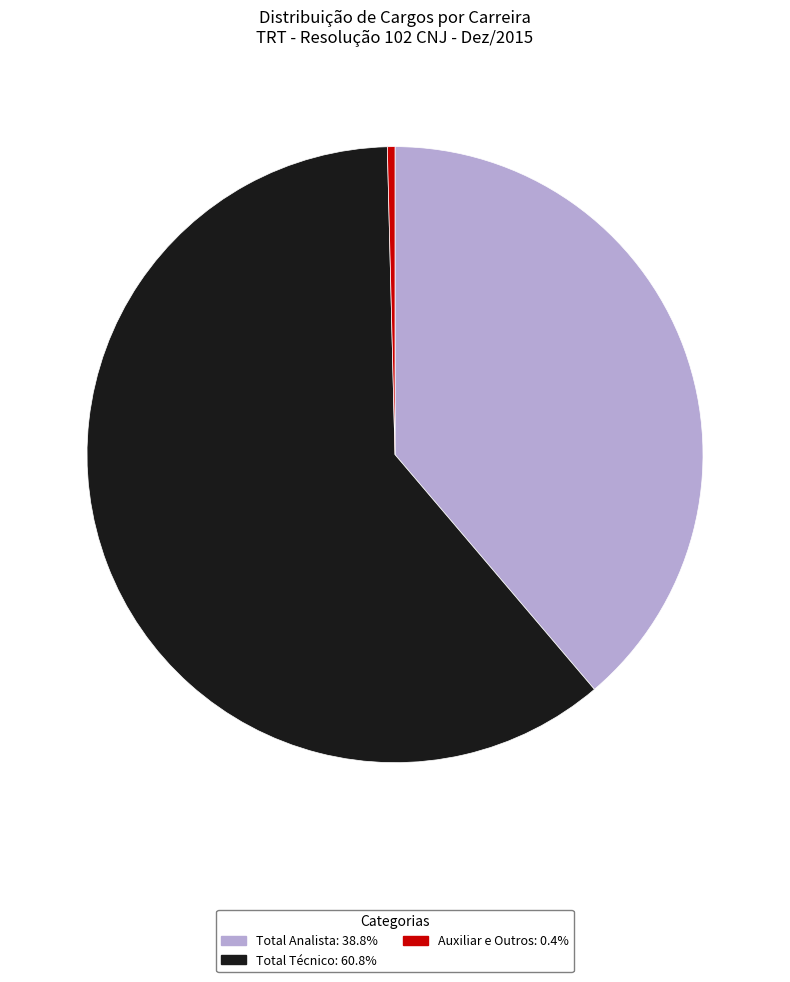

Is there a majority slice in this chart?

Yes